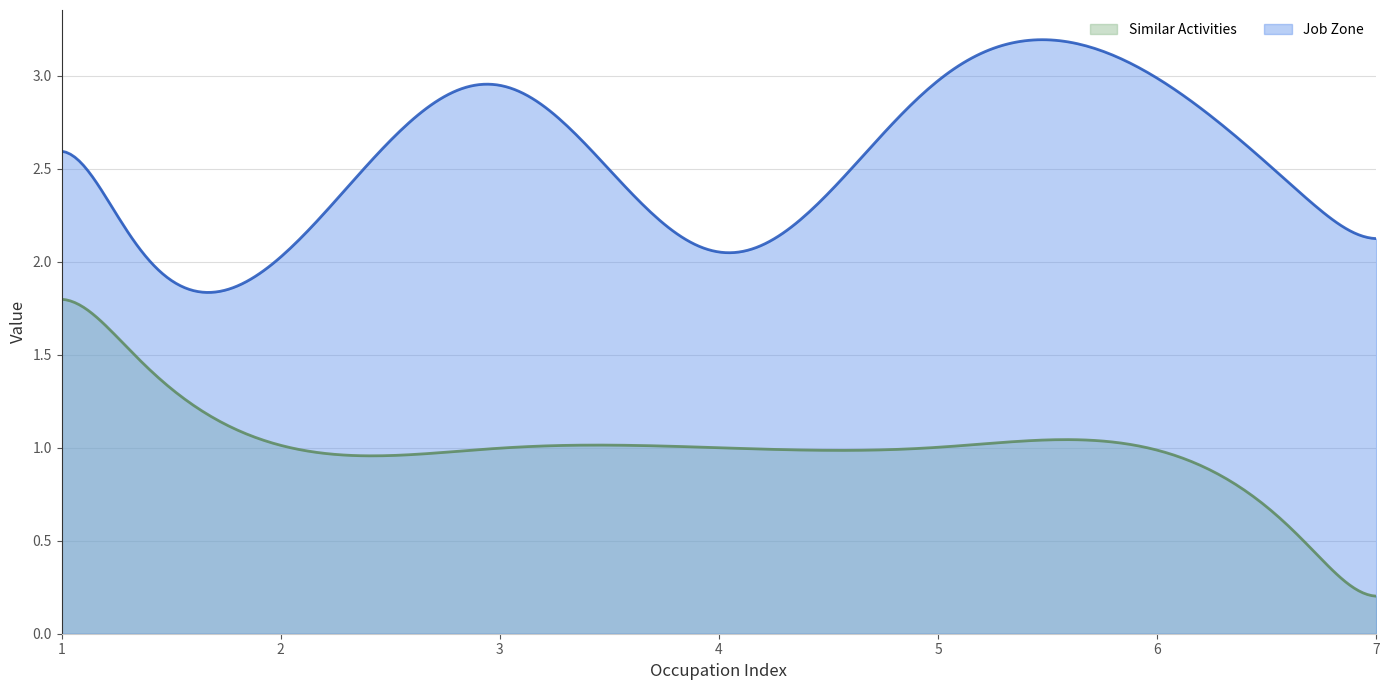

Count the number of categories in the chart.

300